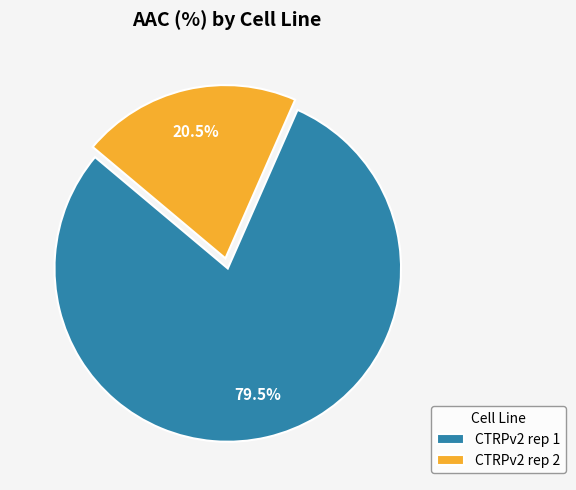

How much of the chart is everything except CTRPv2 rep 2?

79.5%